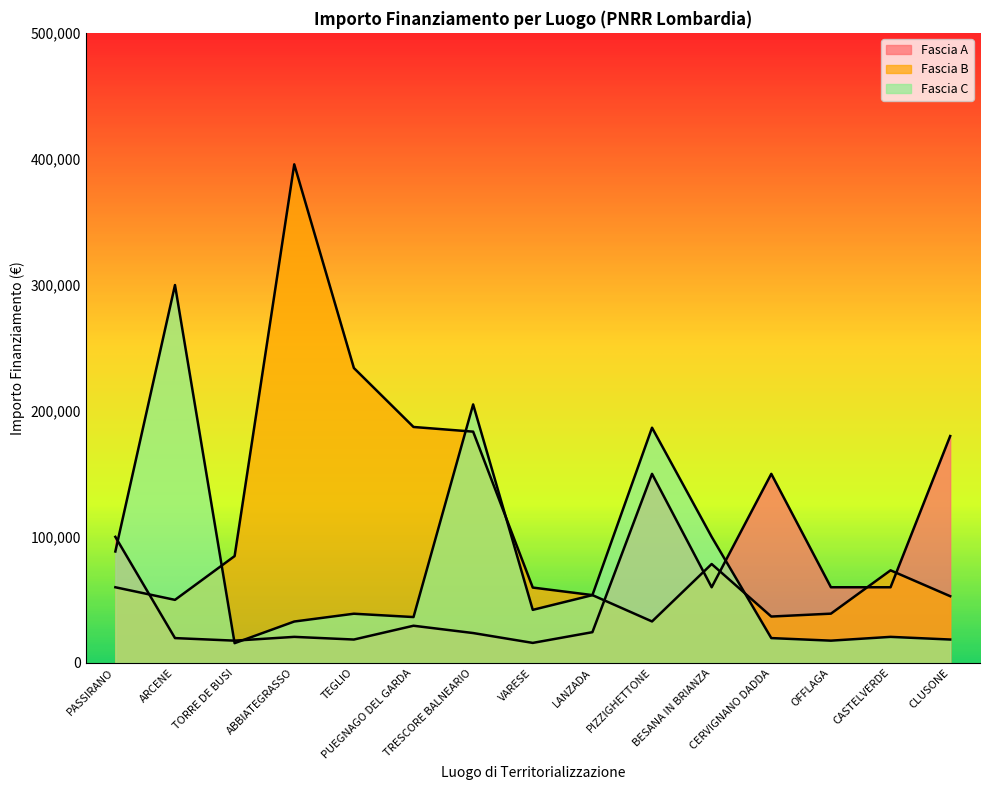

What is the greatest value displayed?

395644.9